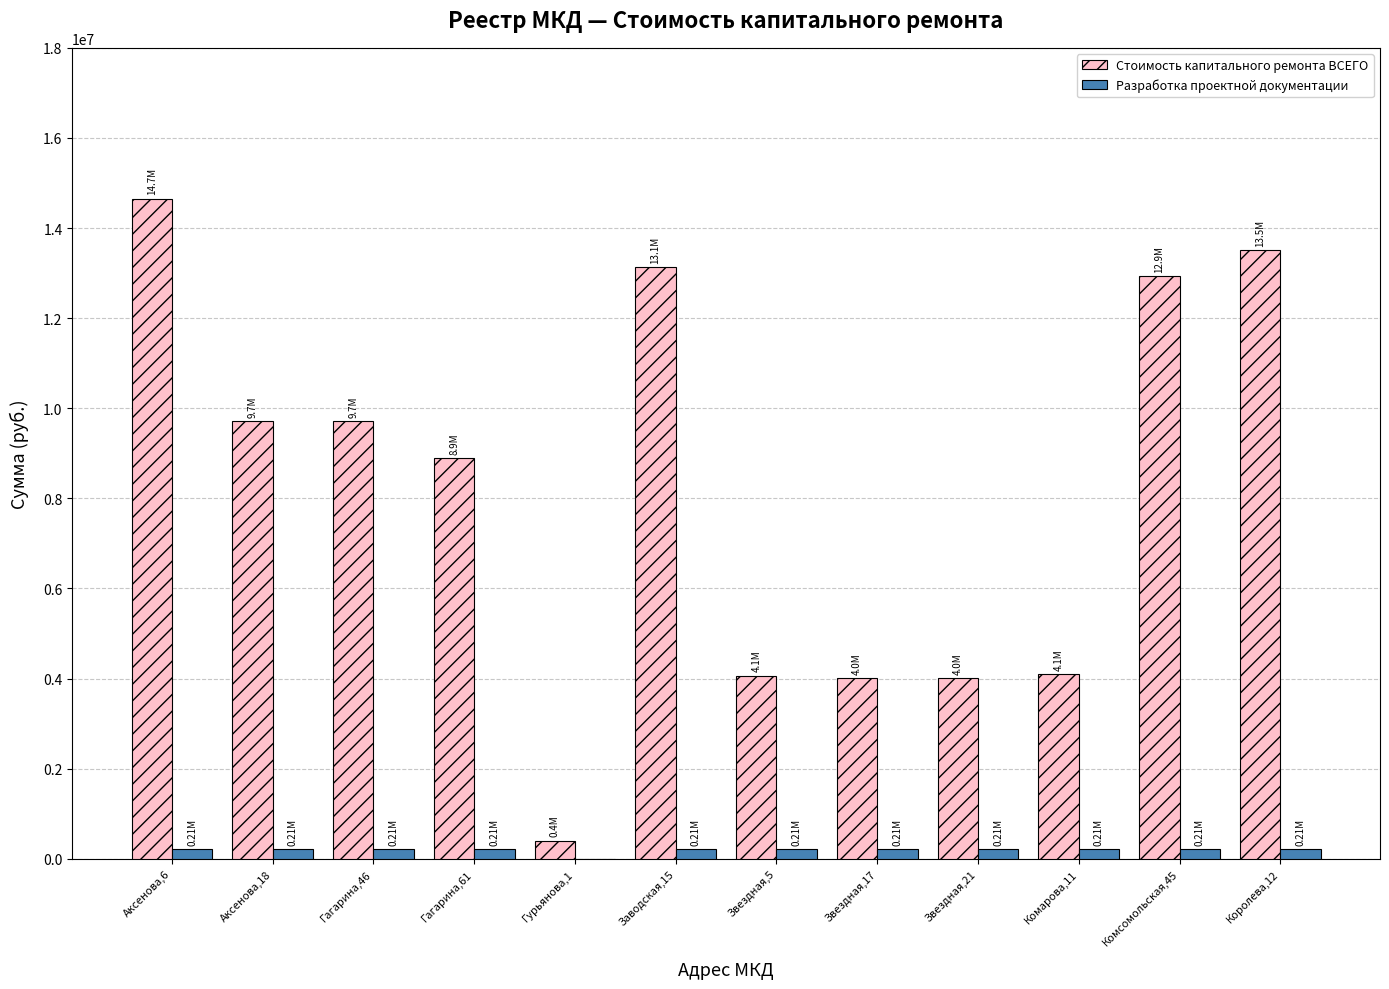

Count the number of categories in the chart.

12